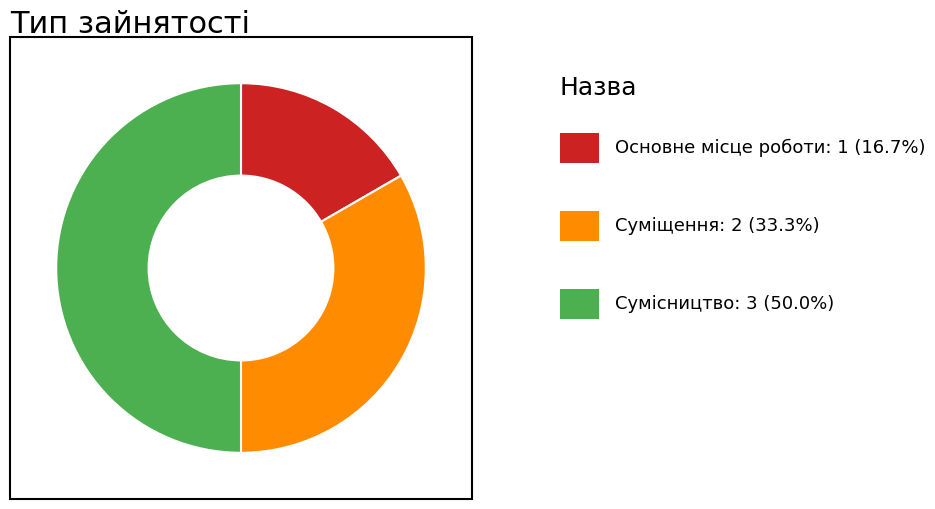

Is there a majority slice in this chart?

No